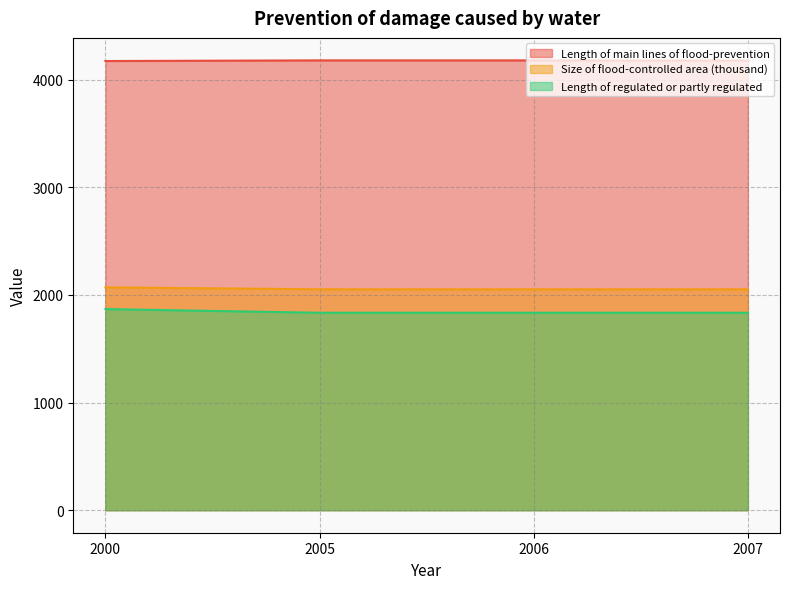

What is the sum of all Size of flood-controlled area (thousand) values?

8230